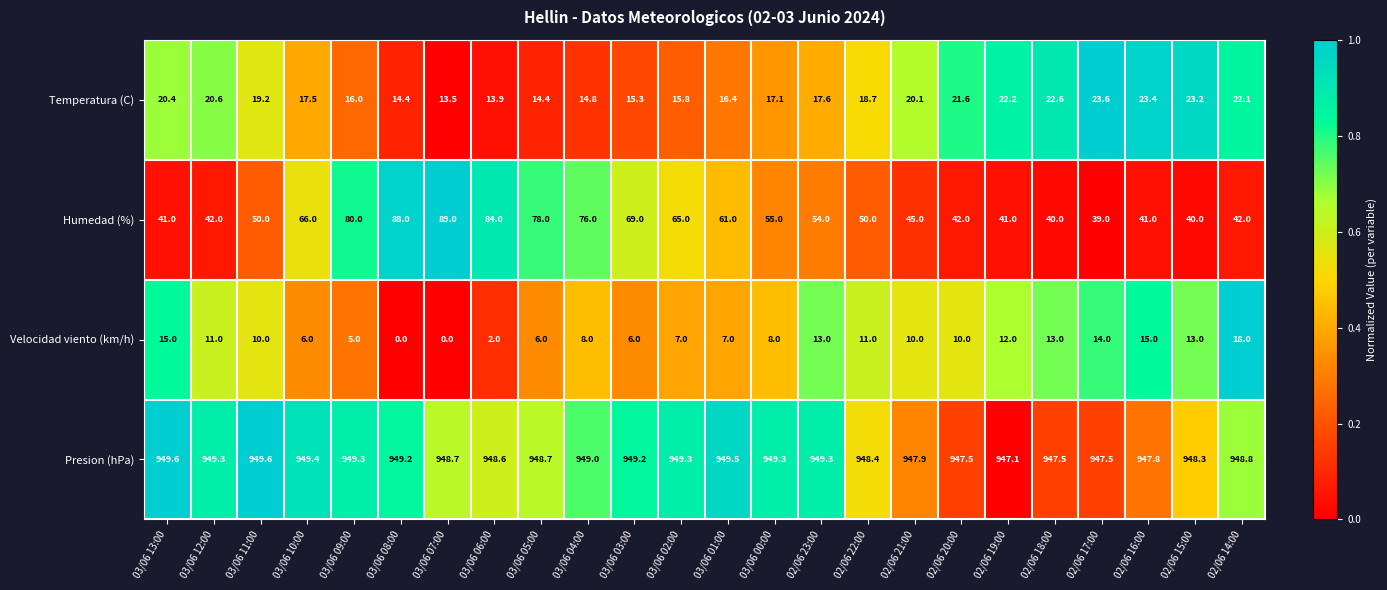

Which series changed the most between 03/06 04:00 and 03/06 01:00?

Humedad (%)